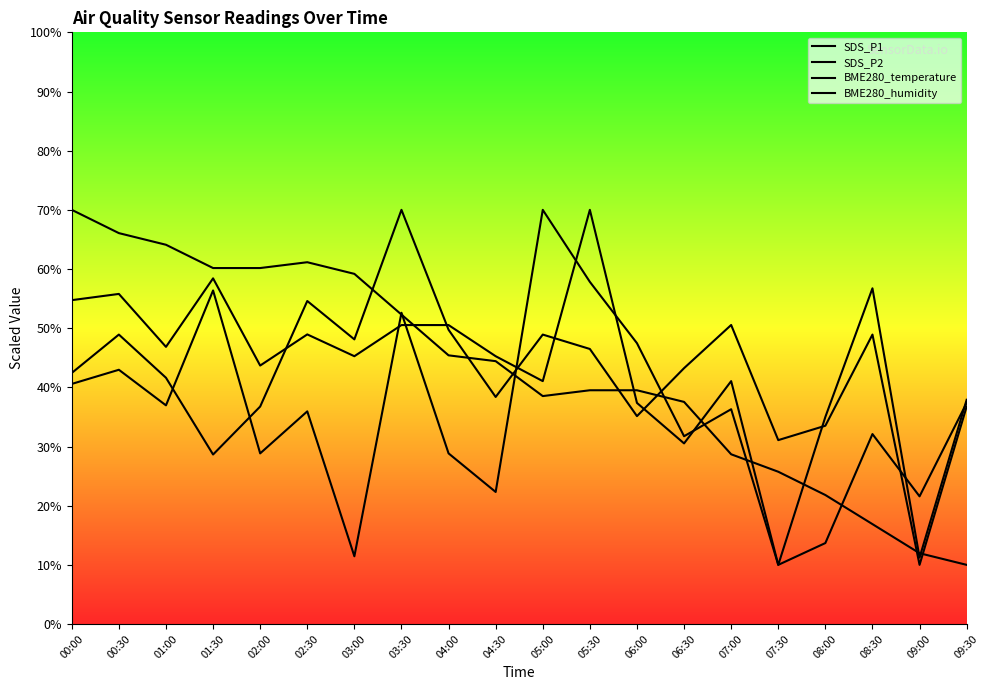

Reading left to right, what are all the values shown in this chart?

SDS_P1: 40.6	43.0	37.0	56.4	28.8	35.9	11.4	52.6	28.8	22.3	70.0	57.8	47.5	31.7	36.3	10.0	35.0	56.7	11.2	37.9
SDS_P2: 54.7	55.8	46.8	58.4	43.7	48.9	45.3	50.5	50.5	45.3	41.1	70.0	37.4	30.5	41.1	10.0	13.7	32.1	21.6	37.4
BME280_temperature: 70.0	66.1	64.1	60.2	60.2	61.1	59.2	52.3	45.4	44.4	38.5	39.5	39.5	37.5	28.7	25.7	21.8	16.9	12.0	10.0
BME280_humidity: 42.4	48.9	41.6	28.6	36.8	54.6	48.1	70.0	49.7	38.4	48.9	46.5	35.1	43.2	50.5	31.1	33.5	48.9	10.0	36.8